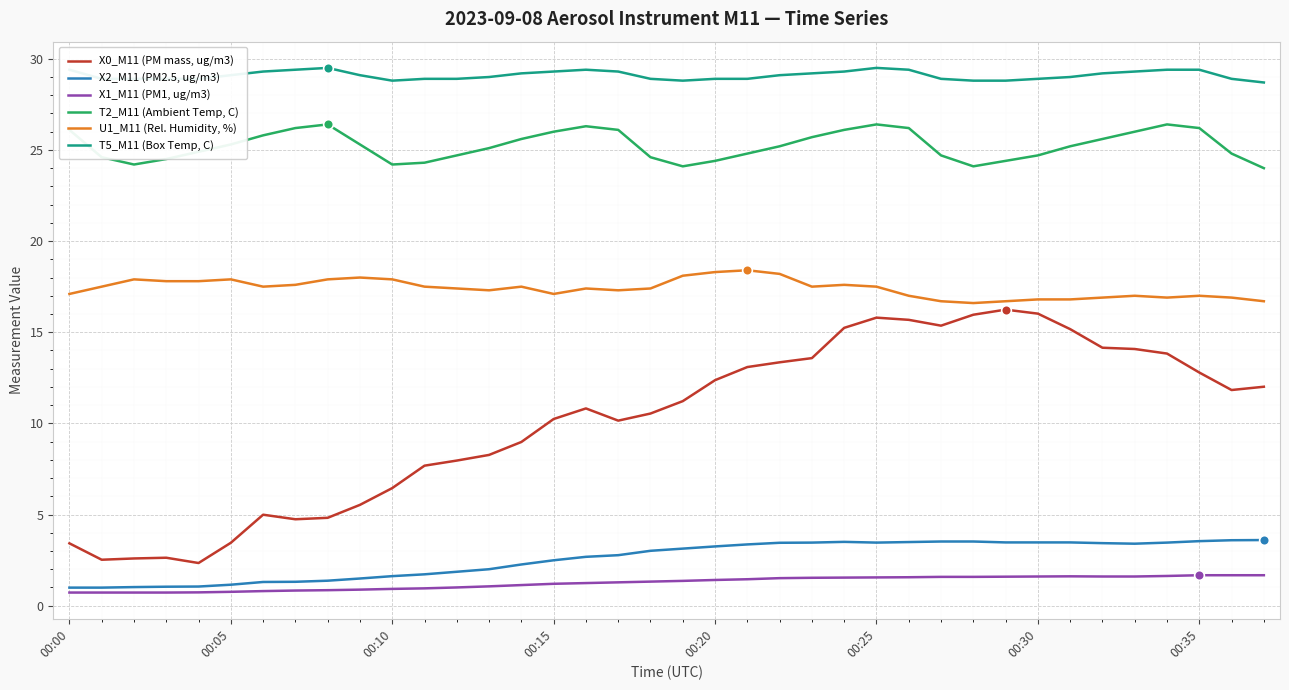

Which series has the widest spread of values?

X0_M11 (PM mass, ug/m3)